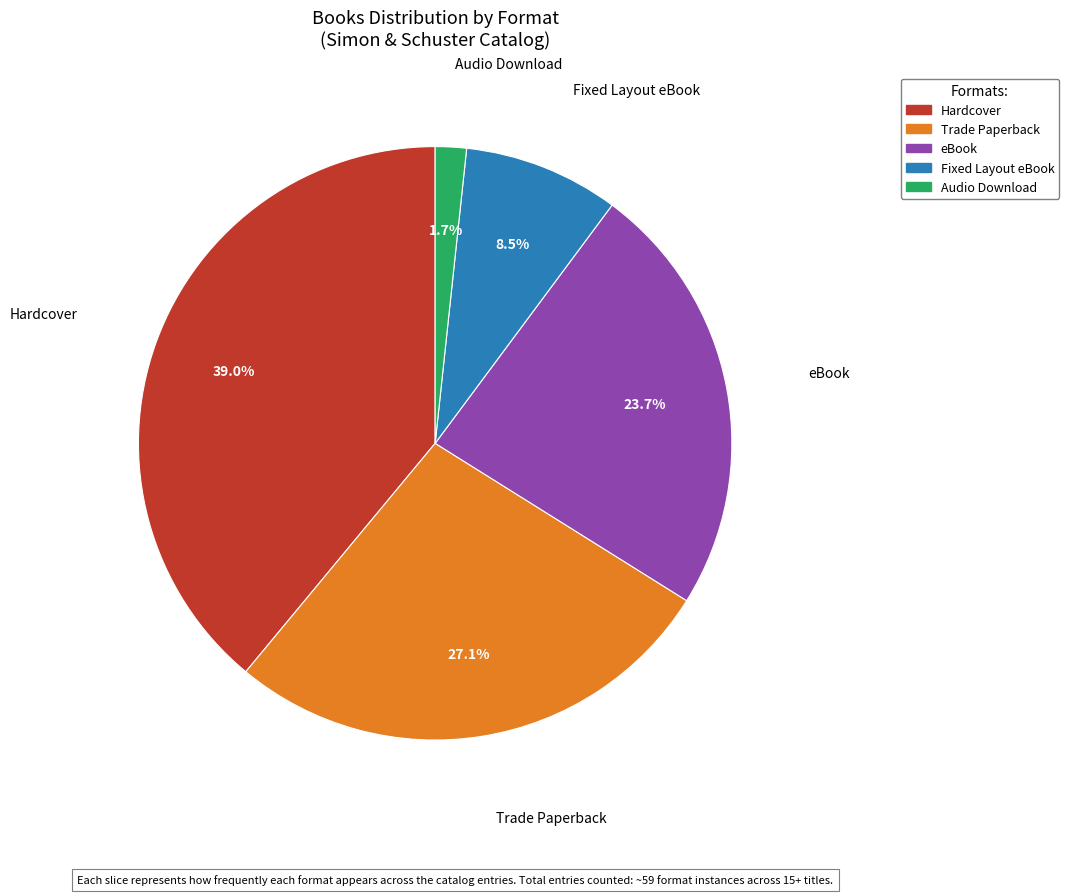

Between Audio Download and eBook, which is larger?

eBook